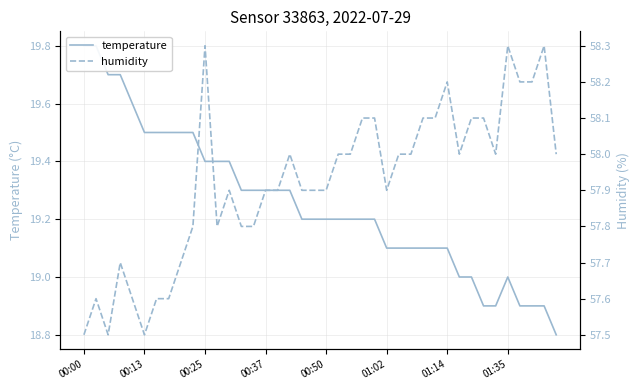

True or false: humidity and temperature cross at least once.

False